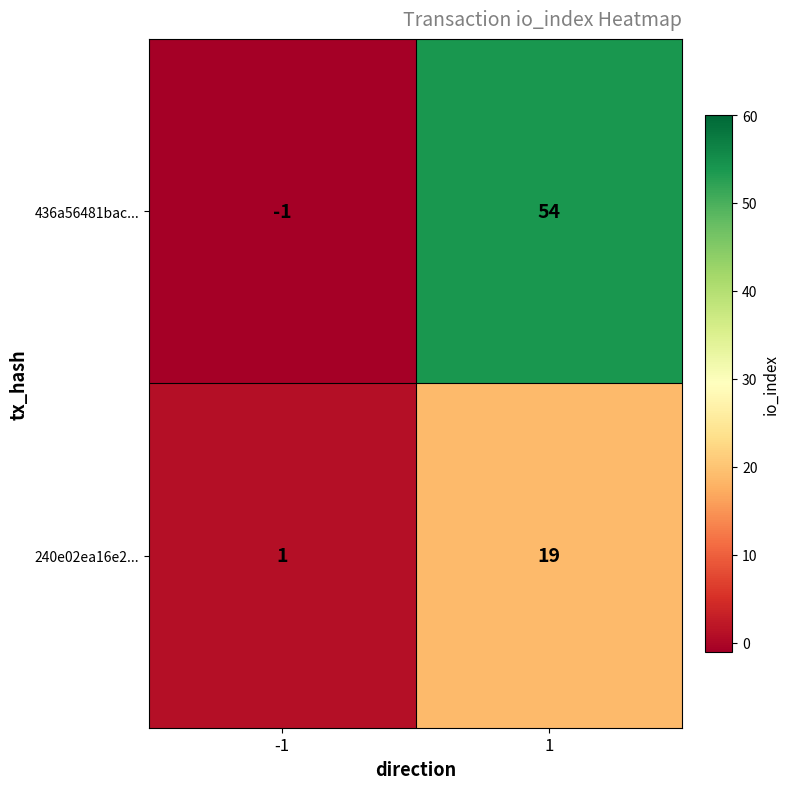

Reading left to right, extract all data points from this chart.

436a56481bac...: -1	54
240e02ea16e2...: 1	19